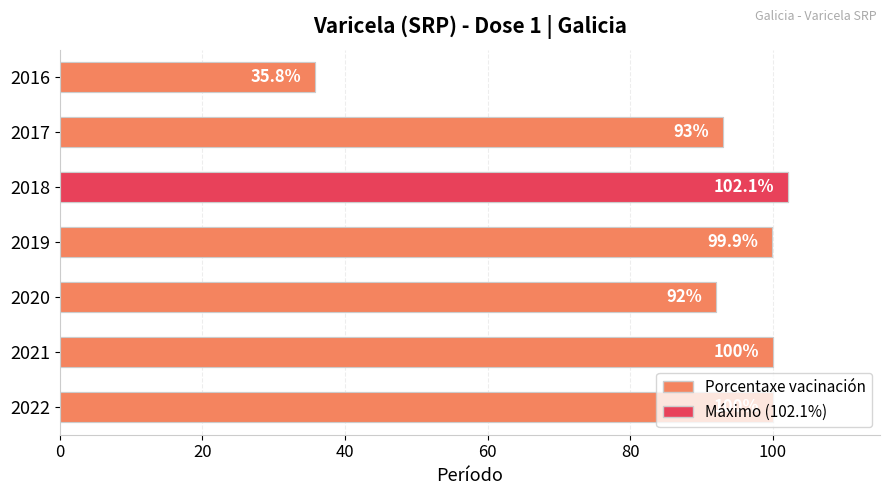

What is the difference between the maximum and second lowest values?

10.1